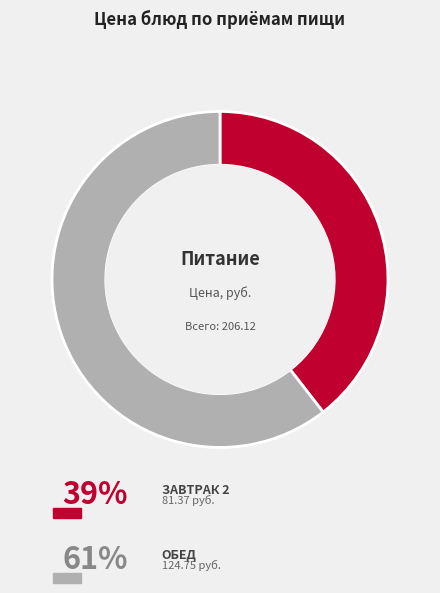

Is there any slice that represents more than half of the pie?

Yes